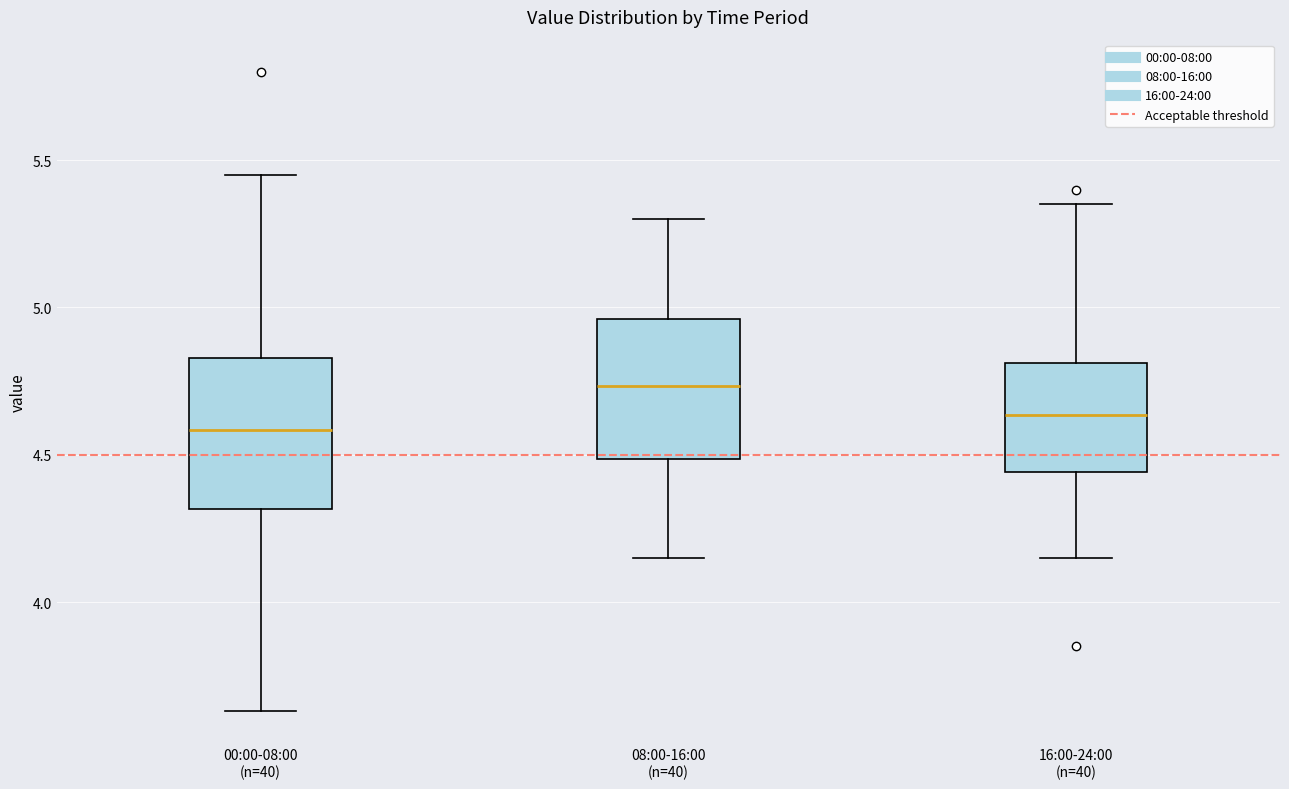

Reading left to right, transcribe this box plot: for each box, give where its median line is, the range the box spans, and where its two whiskers end, as read against the y-axis. The values are not printed on the chart, so give them approximately, as read against the axis.

00:00-08:00 (n=40): median 4.60, box 4.30 to 4.85, whiskers 3.65 to 5.45
08:00-16:00 (n=40): median 4.75, box 4.50 to 4.95, whiskers 4.15 to 5.30
16:00-24:00 (n=40): median 4.65, box 4.45 to 4.80, whiskers 4.15 to 5.35